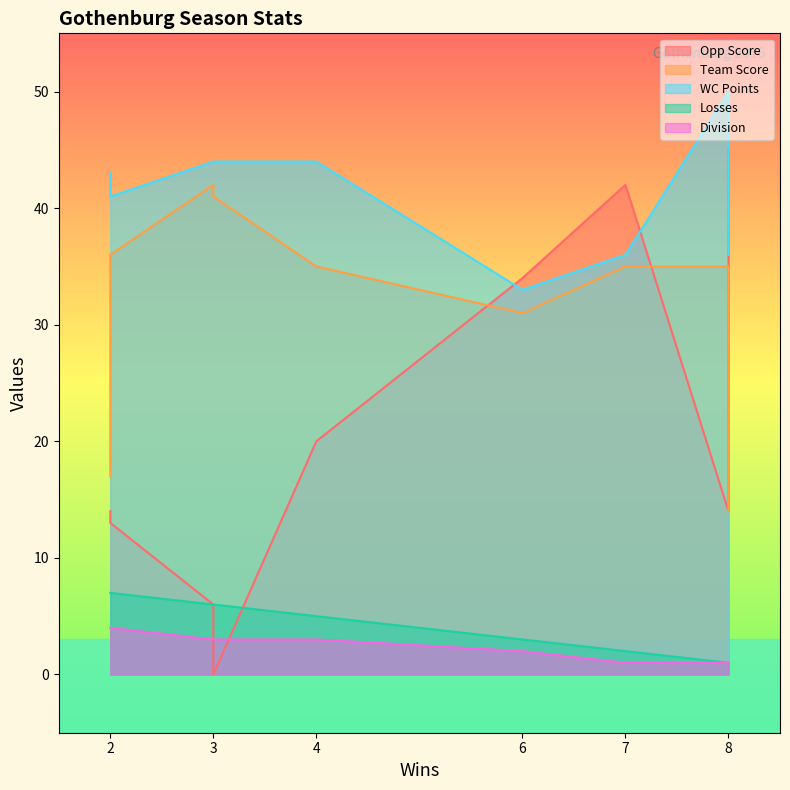

At how many categories does at least one series exceed 5?

9